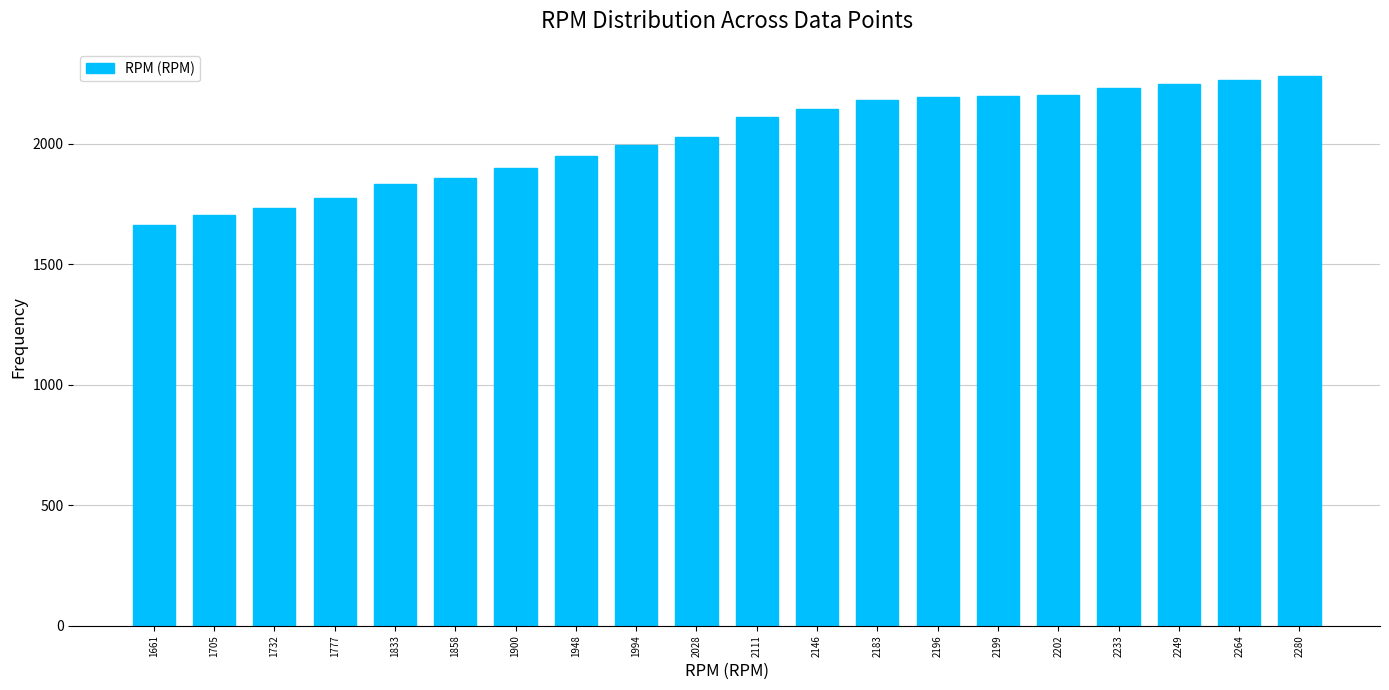

What is the change in value from 1732 to 2249?

+517